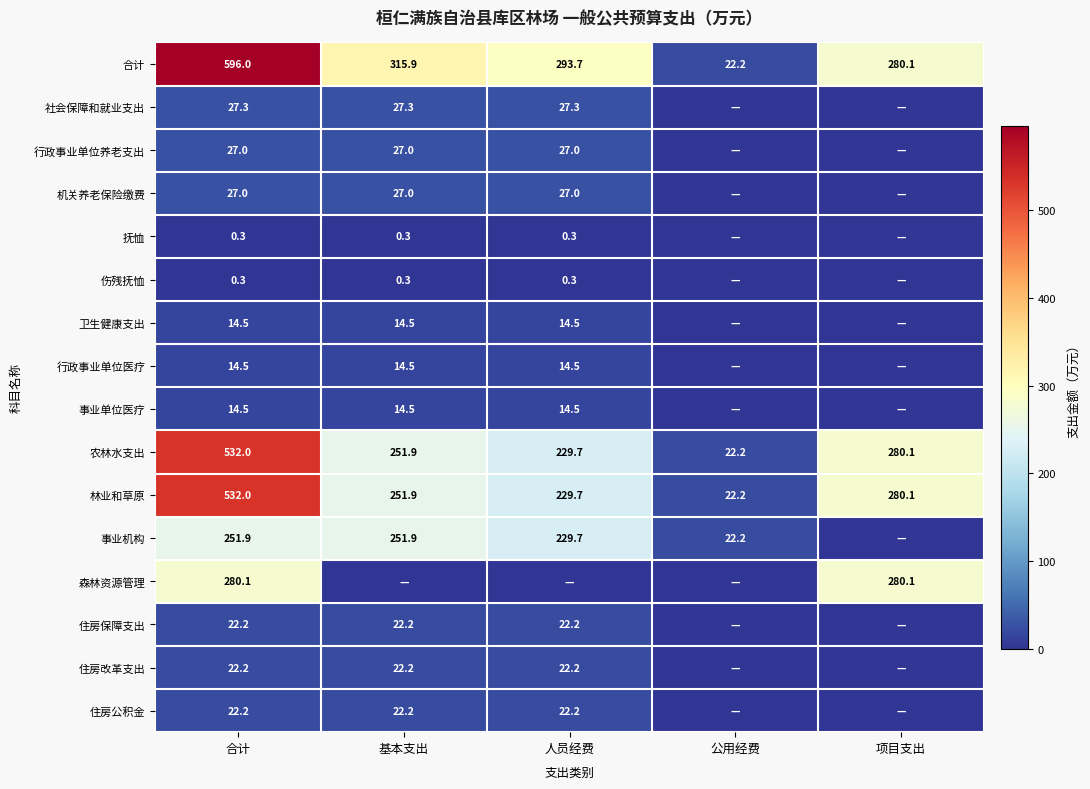

Between 合计 and 公用经费, which is larger?

合计